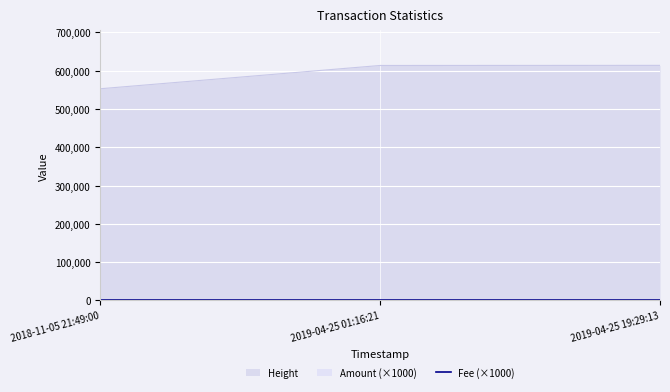

Which category has the lowest value in the Height series?

2018-11-05 21:49:00